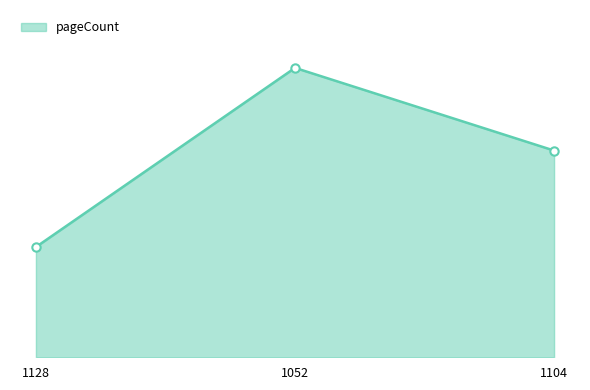

At which label is the value closest to 696?

1104